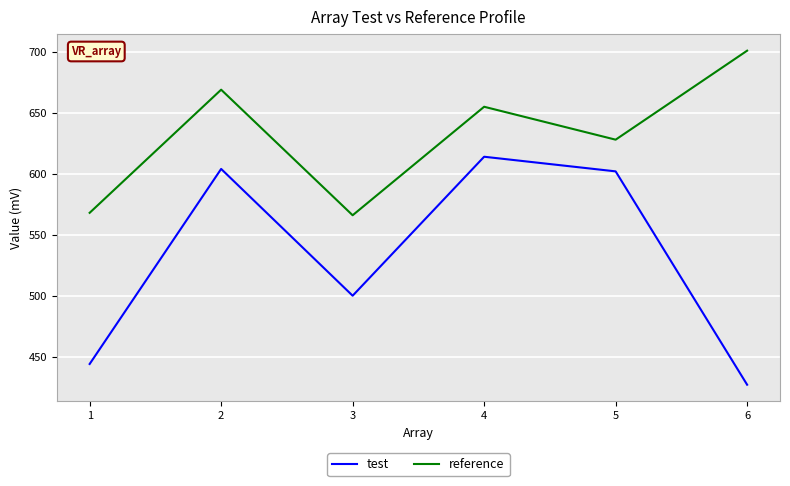

Reading right to left, transcribe all the data shown in this chart.

test: 6=427	5=602	4=614	3=500	2=604	1=444
reference: 6=701	5=628	4=655	3=566	2=669	1=568